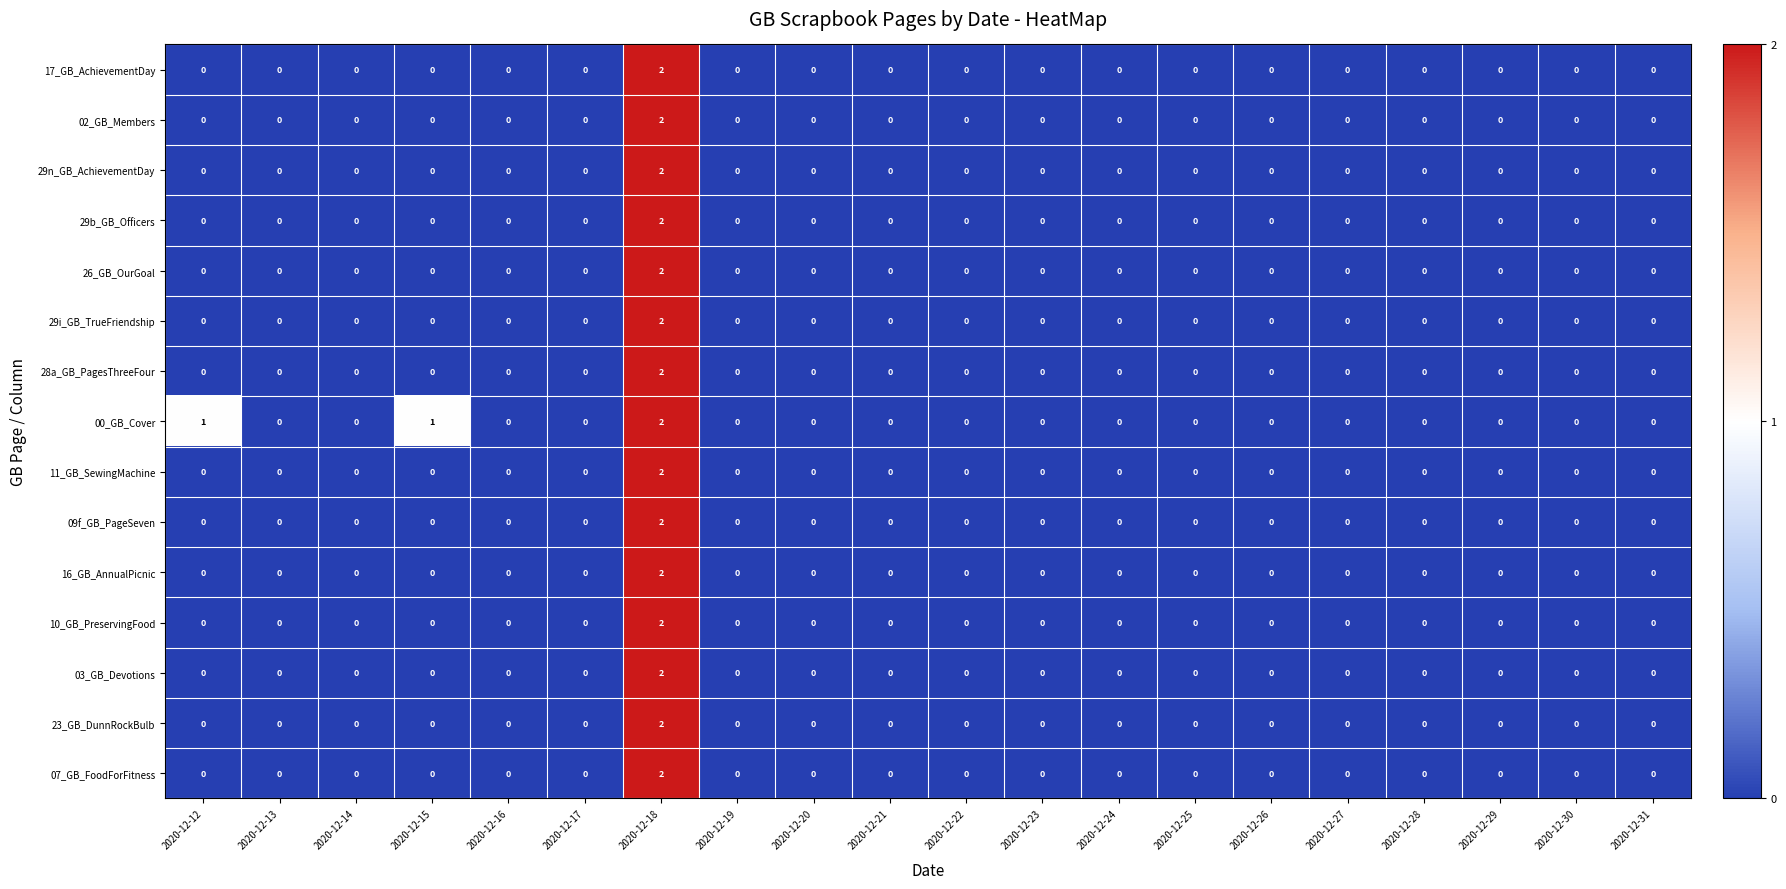

The value of 29n_GB_AchievementDay at 2020-12-24 is 1. True or false?

False